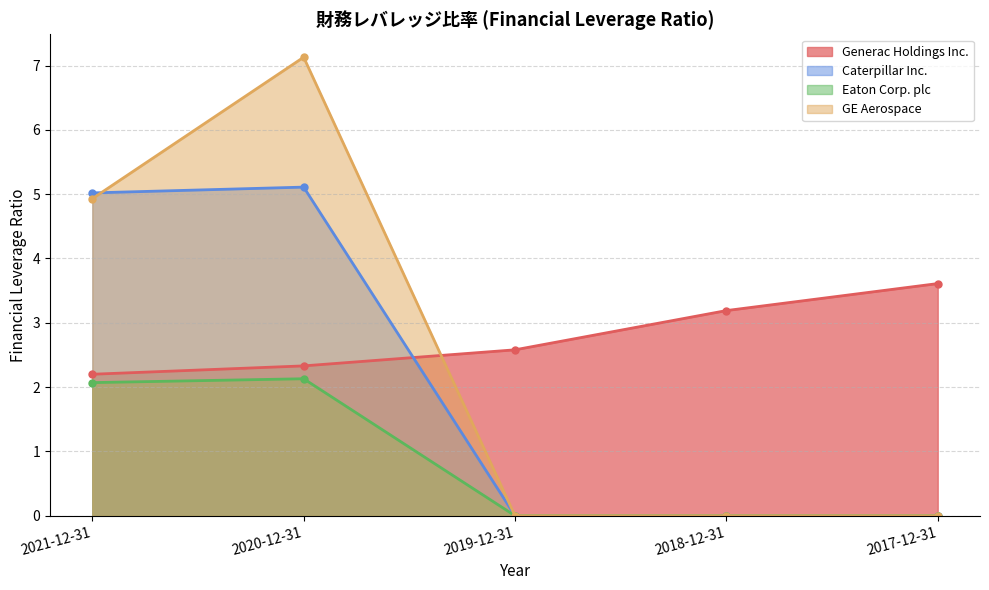

True or false: Caterpillar Inc. and Eaton Corp. plc intersect in this chart.

False